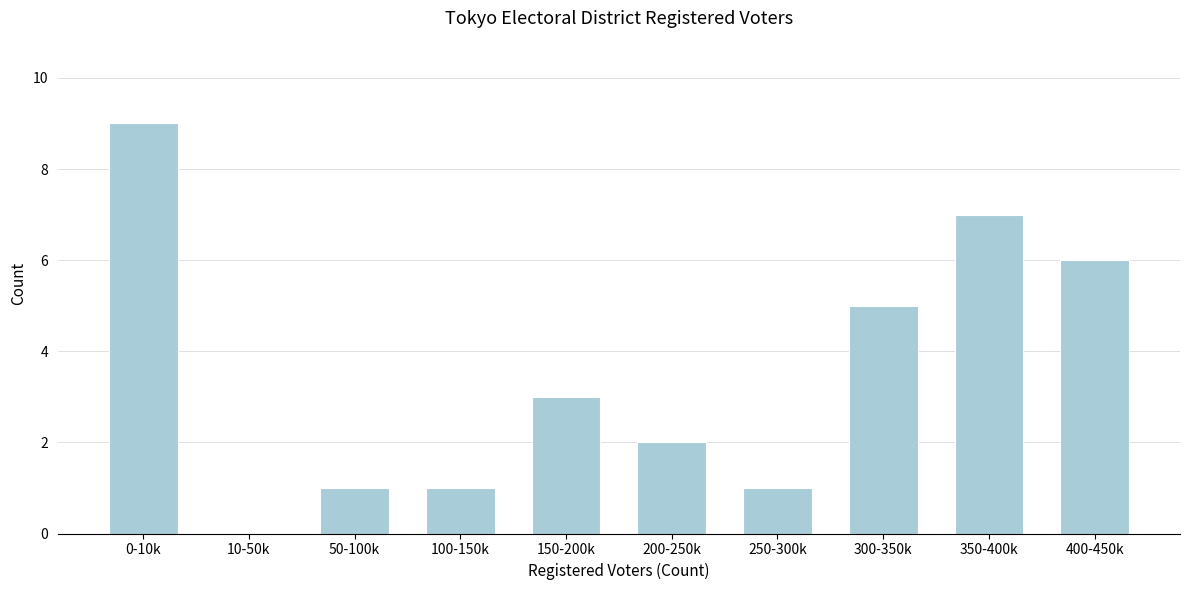

Reading right to left, list all the values displayed in this chart.

400-450k=6	350-400k=7	300-350k=5	250-300k=1	200-250k=2	150-200k=3	100-150k=1	50-100k=1	10-50k=0	0-10k=9